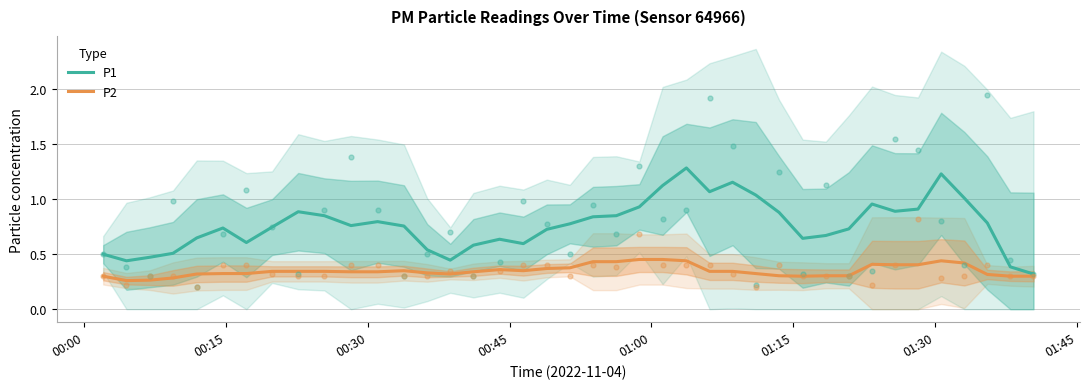

Which series contains the lowest Y value?

P2